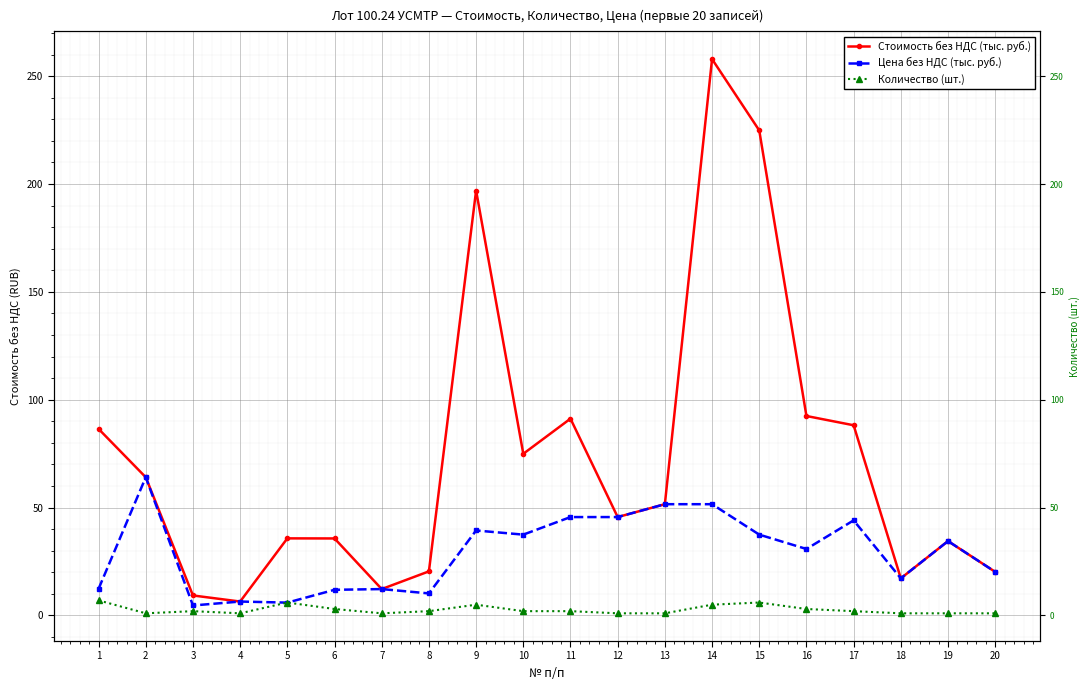

Reading left to right, extract all data points from this chart.

Стоимость без НДС (тыс. руб.): 1=86.5	2=64.1	3=9.3	4=6.5	5=35.7	6=35.7	7=12.2	8=20.4	9=197.0	10=75.0	11=91.2	12=45.6	13=51.6	14=257.9	15=224.9	16=92.5	17=88.2	18=17.2	19=34.5	20=20.2
Цена без НДС (тыс. руб.): 1=12.4	2=64.1	3=4.6	4=6.5	5=6.0	6=11.9	7=12.2	8=10.2	9=39.4	10=37.5	11=45.6	12=45.6	13=51.6	14=51.6	15=37.5	16=30.8	17=44.1	18=17.2	19=34.5	20=20.2
Количество (шт.): 1=7.0	2=1.0	3=2.0	4=1.0	5=6.0	6=3.0	7=1.0	8=2.0	9=5.0	10=2.0	11=2.0	12=1.0	13=1.0	14=5.0	15=6.0	16=3.0	17=2.0	18=1.0	19=1.0	20=1.0